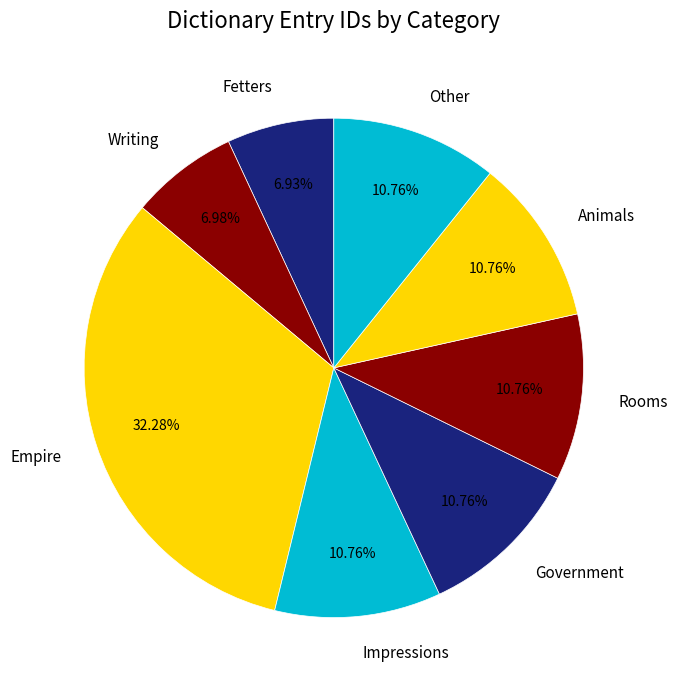

Which category has the biggest portion of the pie?

Empire